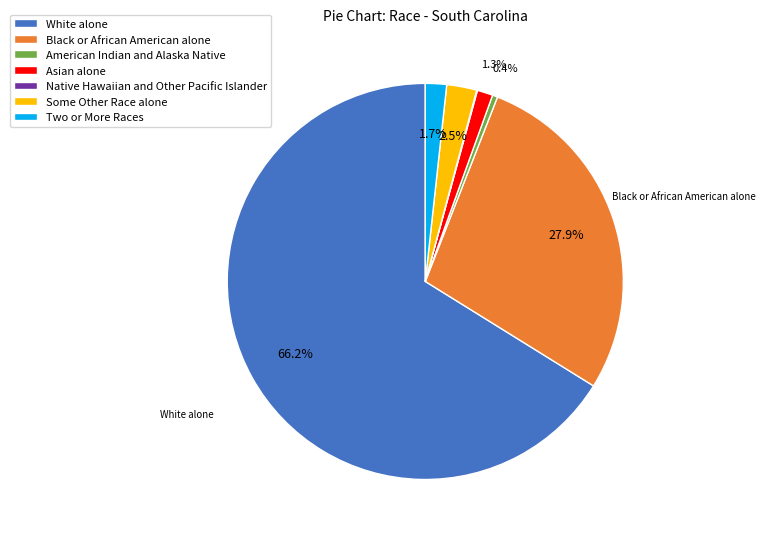

Which slice is the largest?

White alone